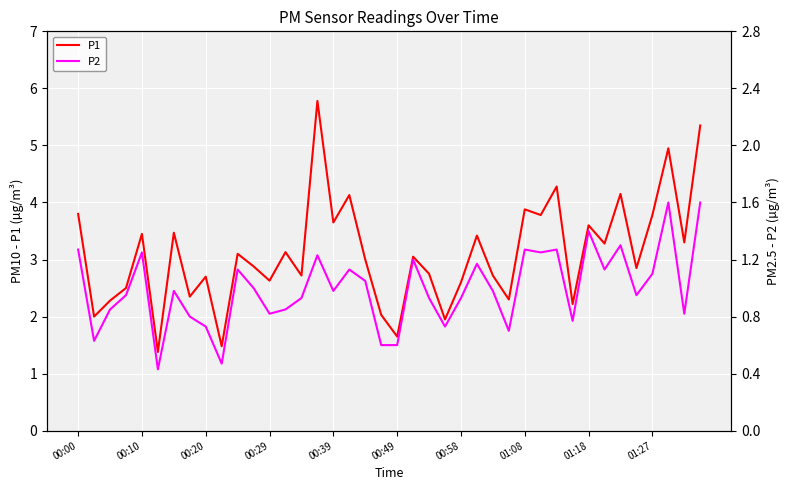

What is the sum of the P2 values at 31 and 33?

1.9